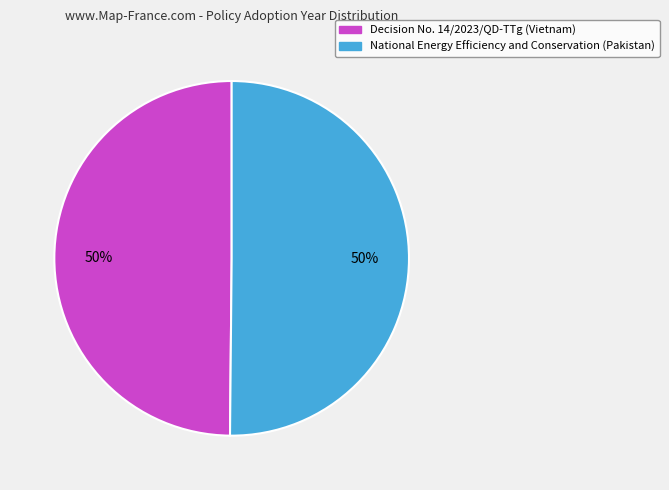

How many slices are in this pie chart?

2